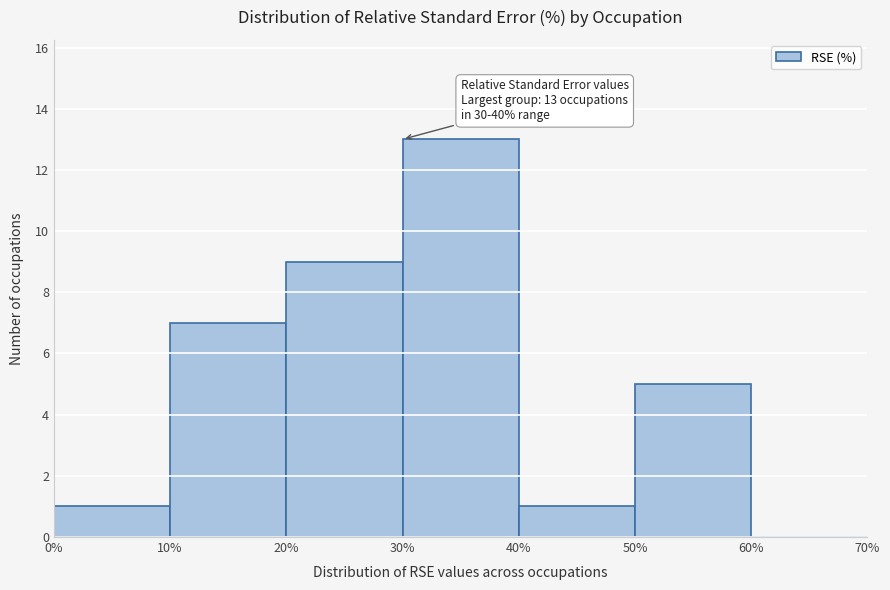

Which range on the x-axis has the tallest bar?

30% to 40%